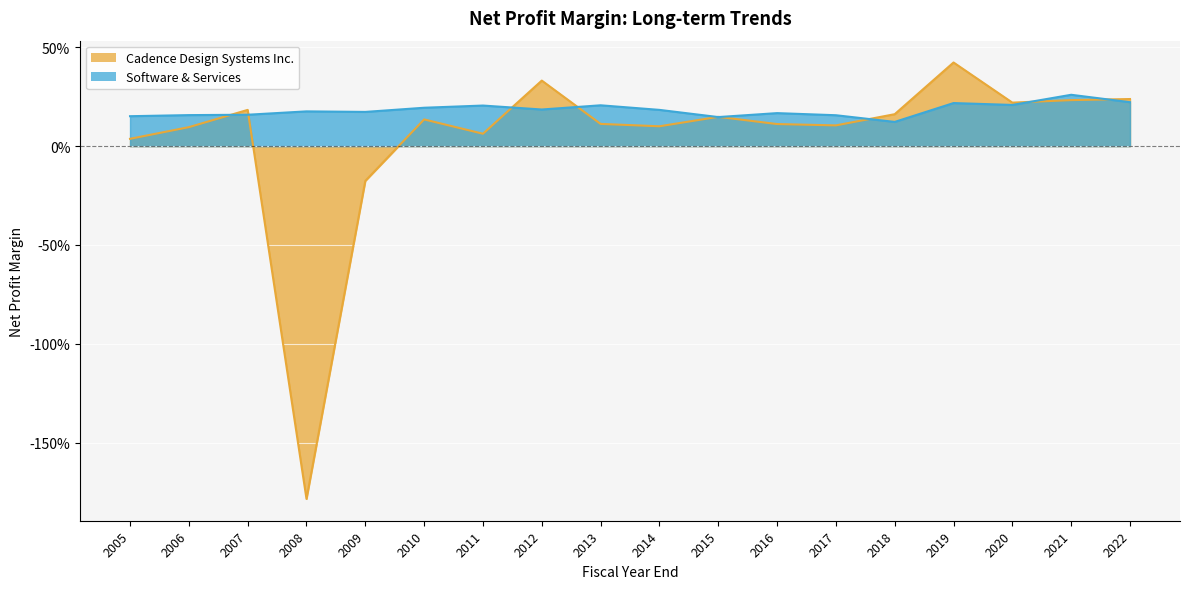

True or false: Cadence Design Systems Inc. has more than 0 interior local peaks.

True